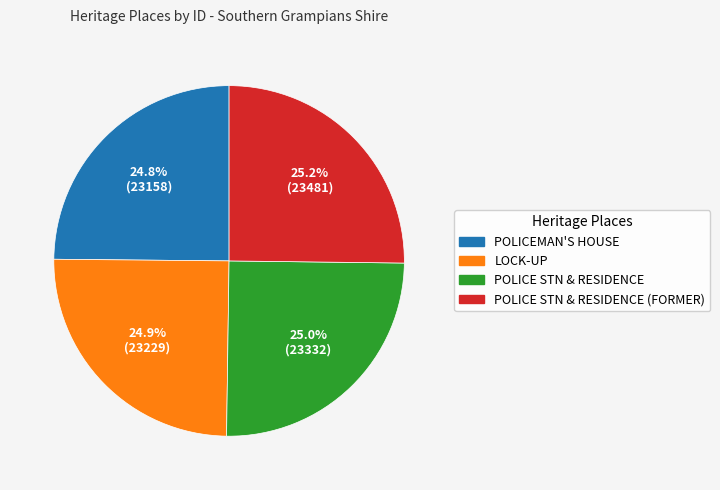

Combined, do LOCK-UP and POLICE STN & RESIDENCE account for over 50%?

No